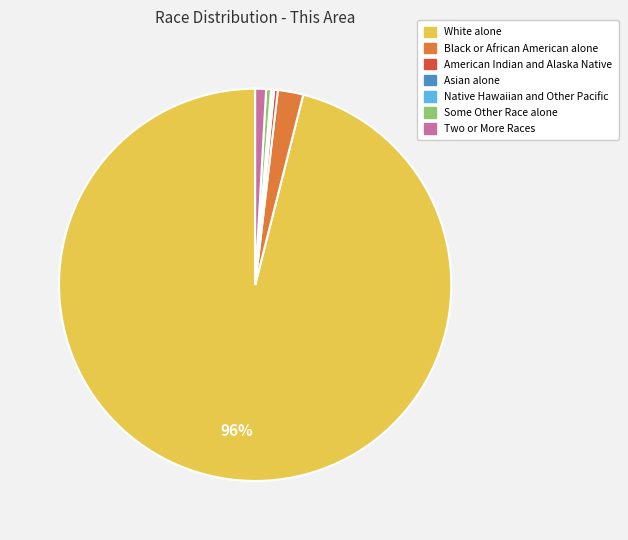

Is there any slice that represents more than half of the pie?

Yes